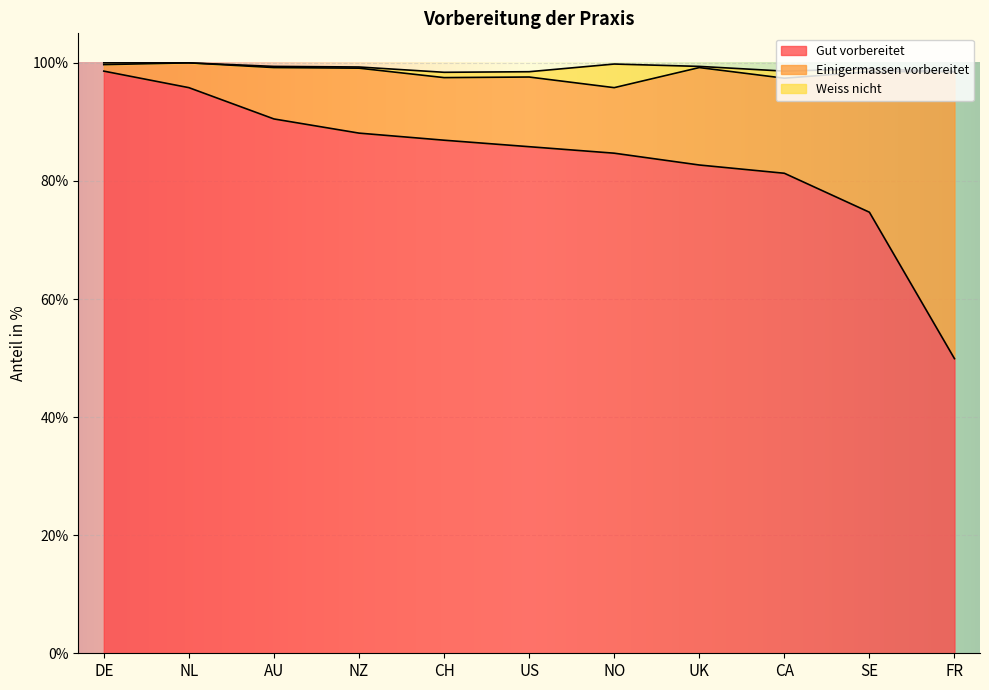

True or false: Einigermassen vorbereitet has more than 1 interior local peaks.

True